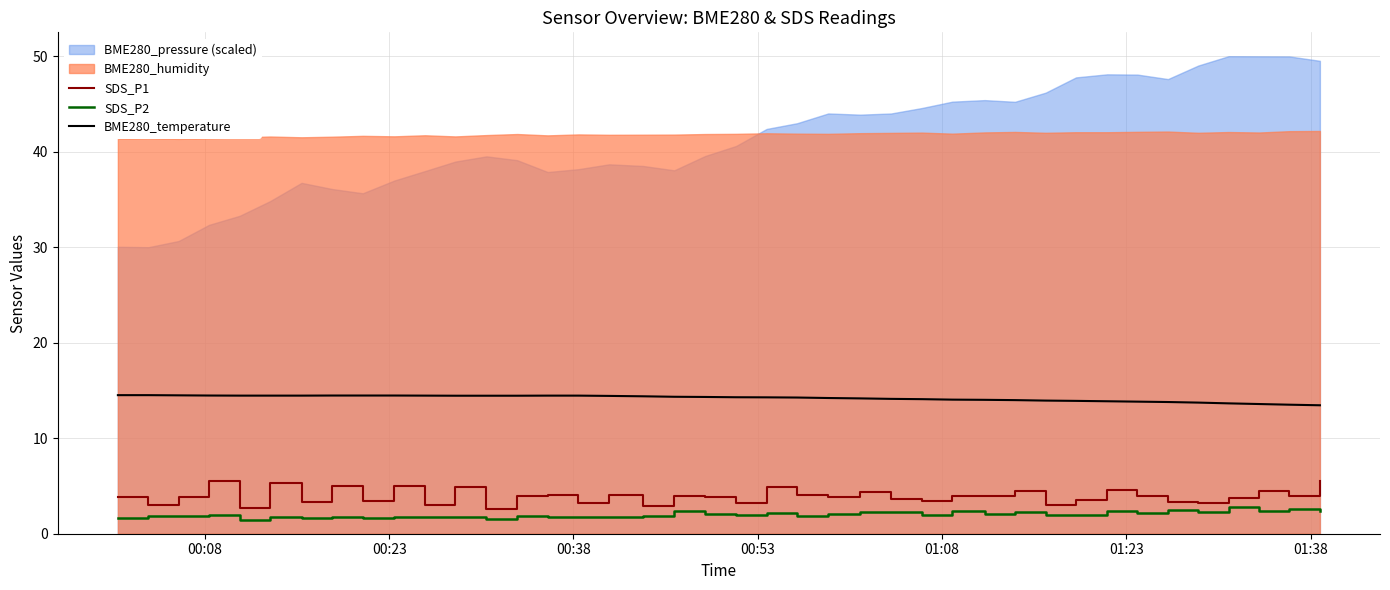

At how many categories does at least one series exceed 6?

40